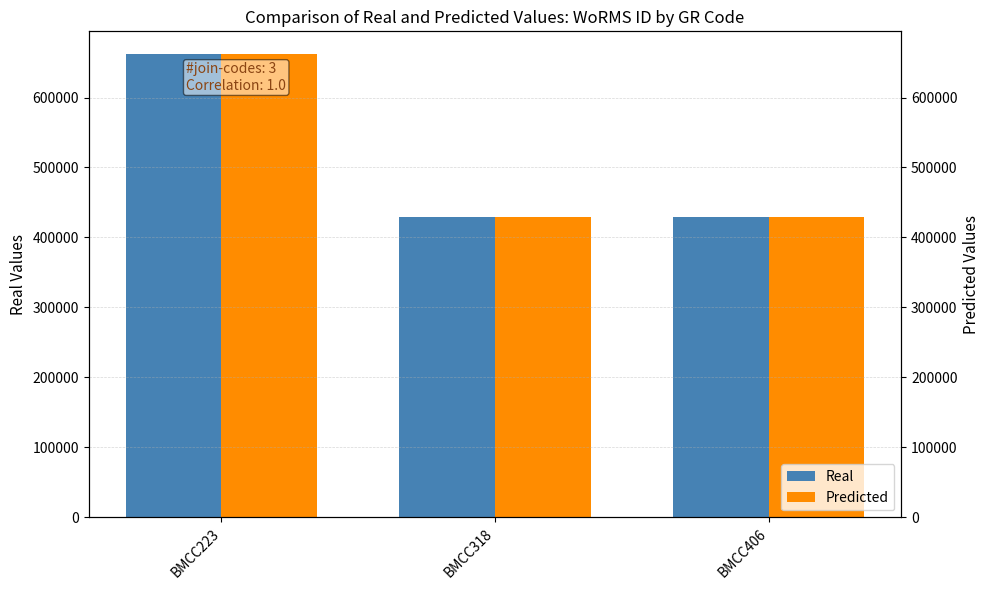

What is the value of the Real bar at the 1st from the left?

661559